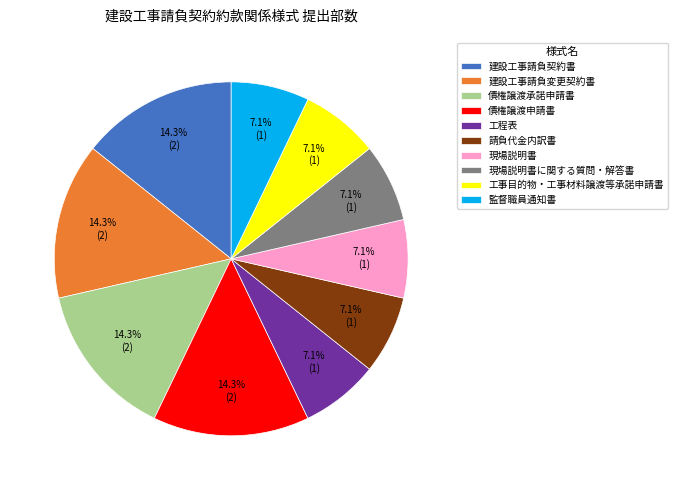

To the nearest percent, what is the combined percentage of 建設工事請負契約書 and 現場説明書に関する質問・解答書?

21%